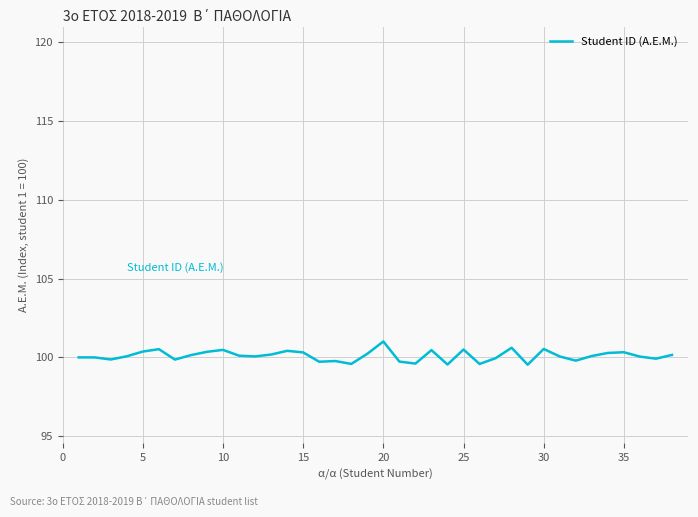

What is the maximum value shown in the chart?

101.0